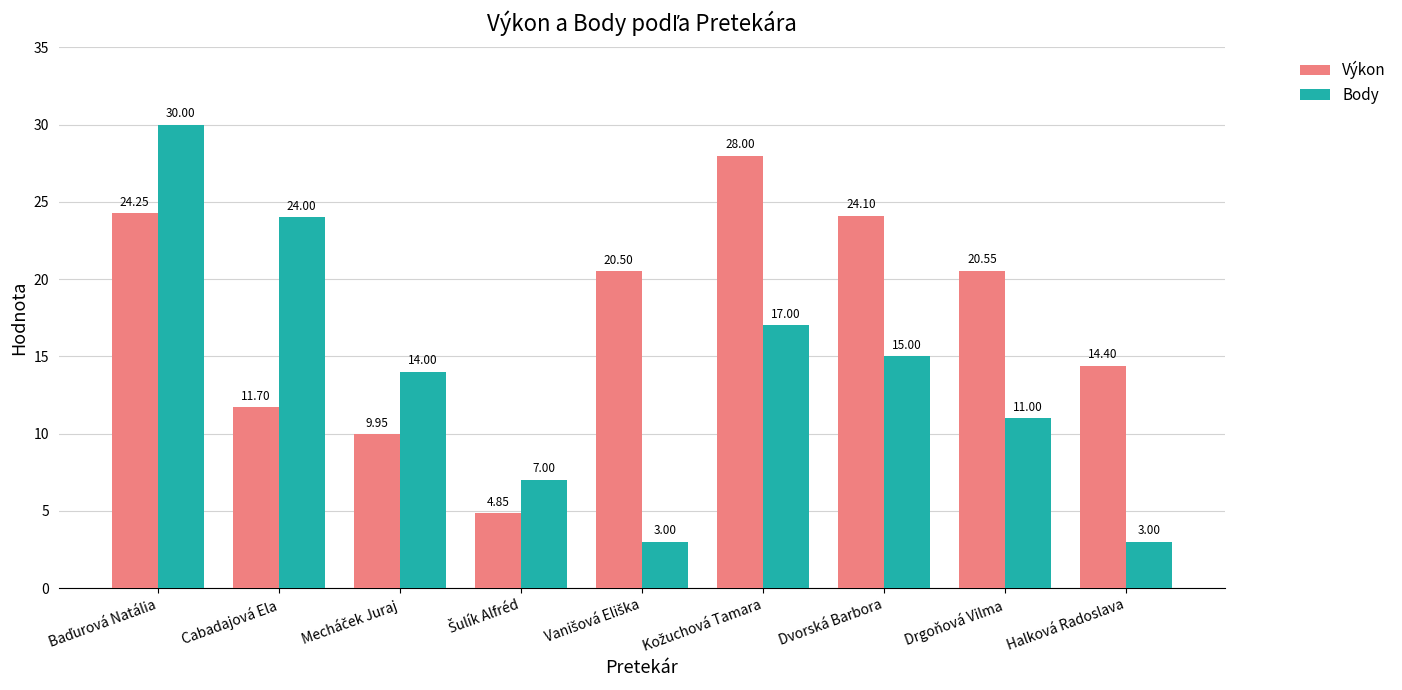

What is the difference between the second highest and minimum values in the Výkon series?

19.4